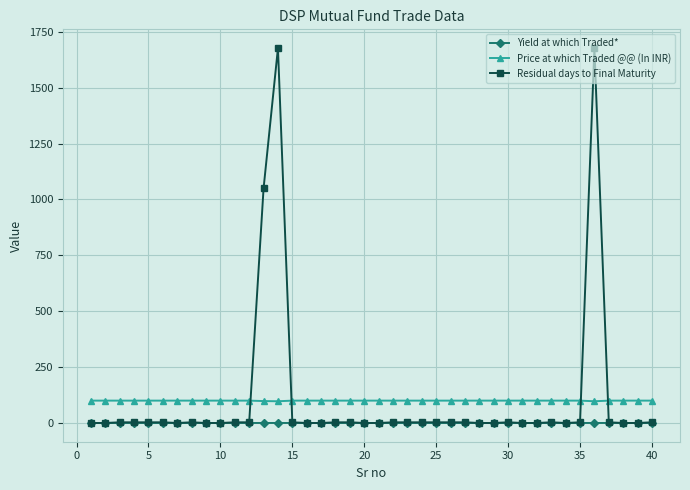

List the series in order of their peak value, highest first.

Residual days to Final Maturity, Price at which Traded @@ (In INR), Yield at which Traded*